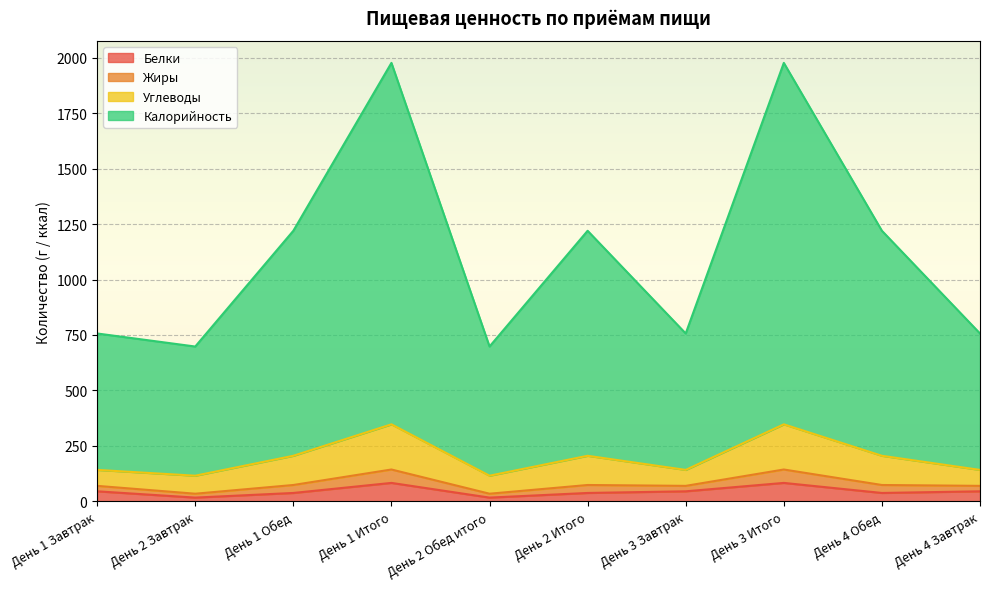

Rank the categories by Жиры value from highest to lowest.

День 1 Итого, День 3 Итого, День 1 Обед, День 2 Итого, День 4 Обед, День 1 Завтрак, День 3 Завтрак, День 4 Завтрак, День 2 Завтрак, День 2 Обед итого